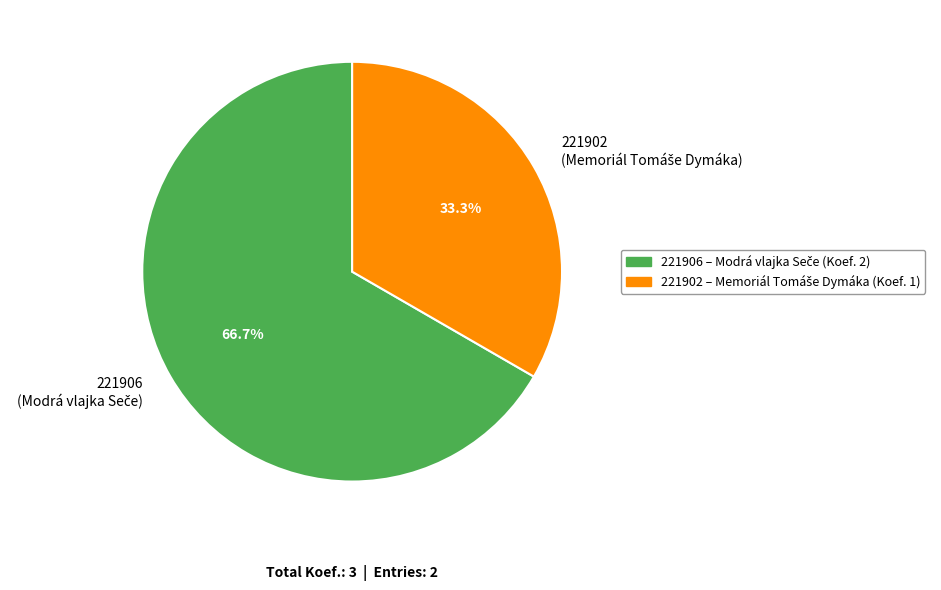

Rank the categories by value from lowest to highest.

221902, 221906